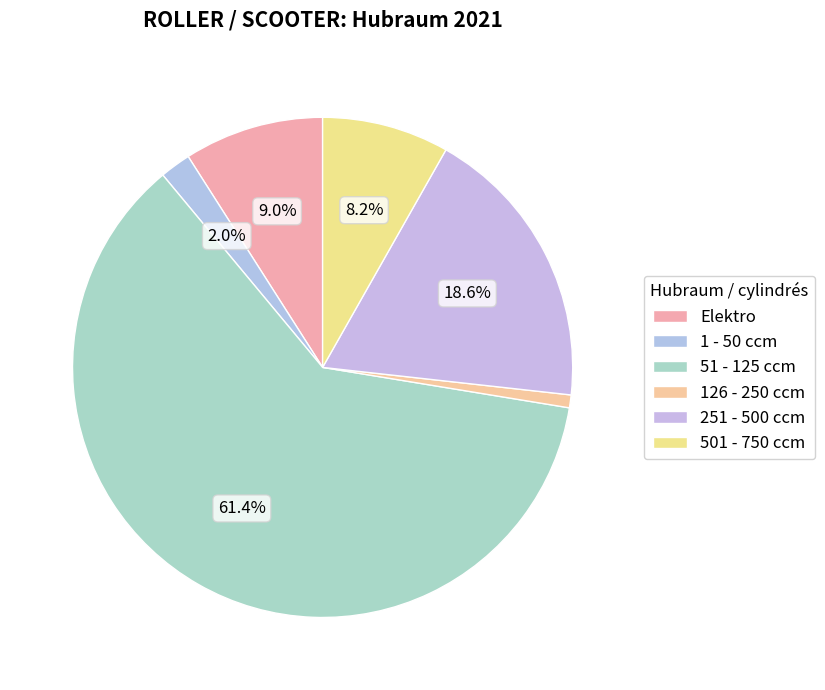

Rank the categories by value from lowest to highest.

126 - 250 ccm, 1 - 50 ccm, 501 - 750 ccm, Elektro, 251 - 500 ccm, 51 - 125 ccm